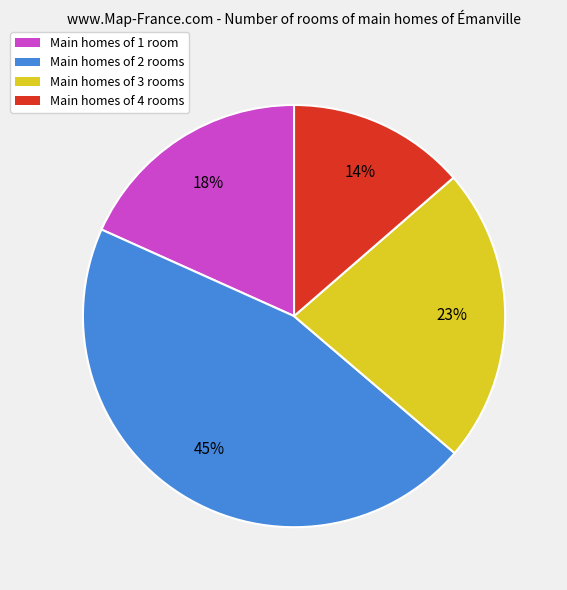

The Main homes of 1 room slice represents 18% of the pie. True or false?

True